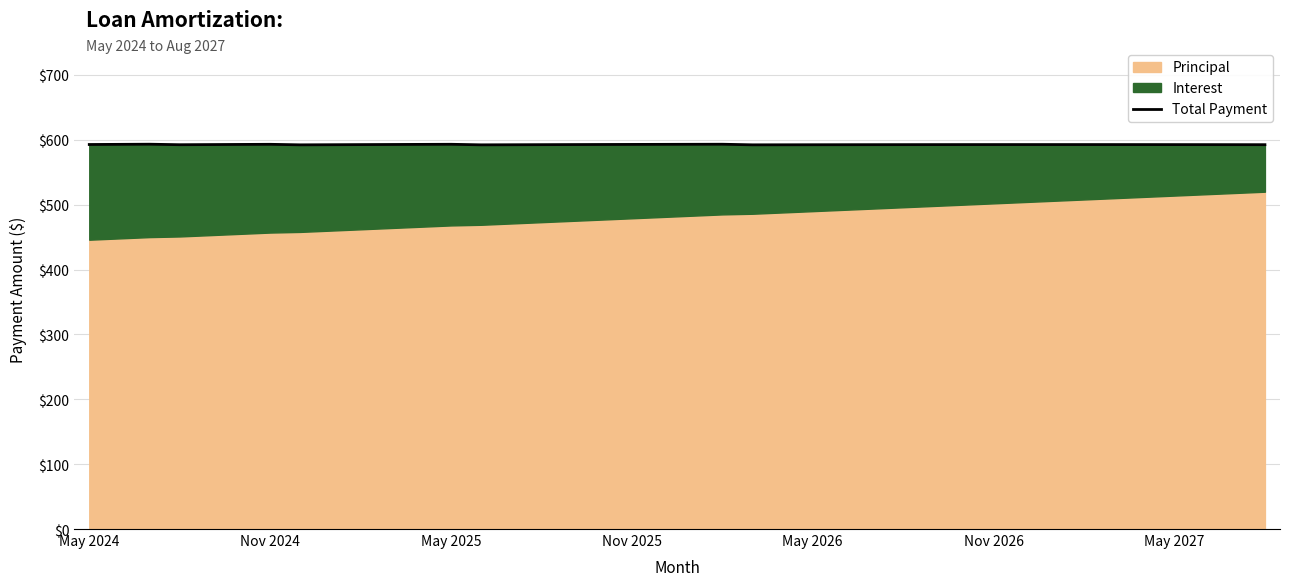

Which label corresponds to the largest value in the chart?

May 2025